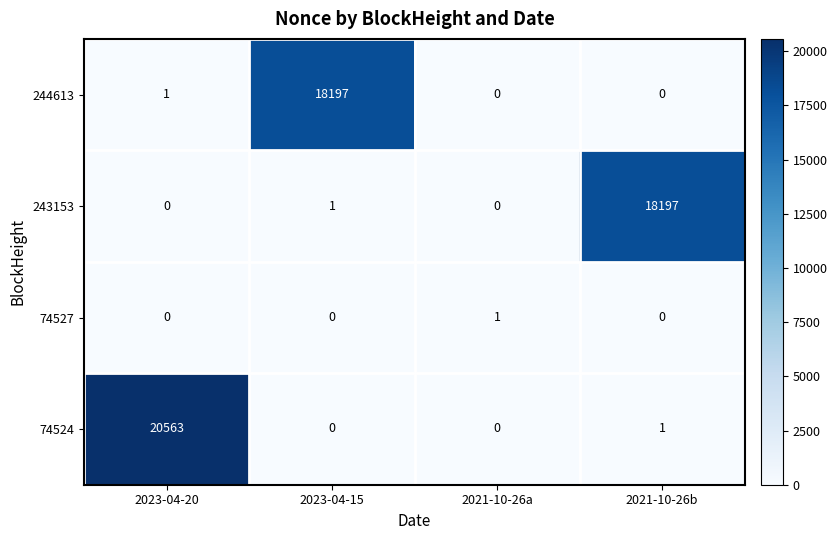

At which label is 243153 closest to 9098?

2023-04-15